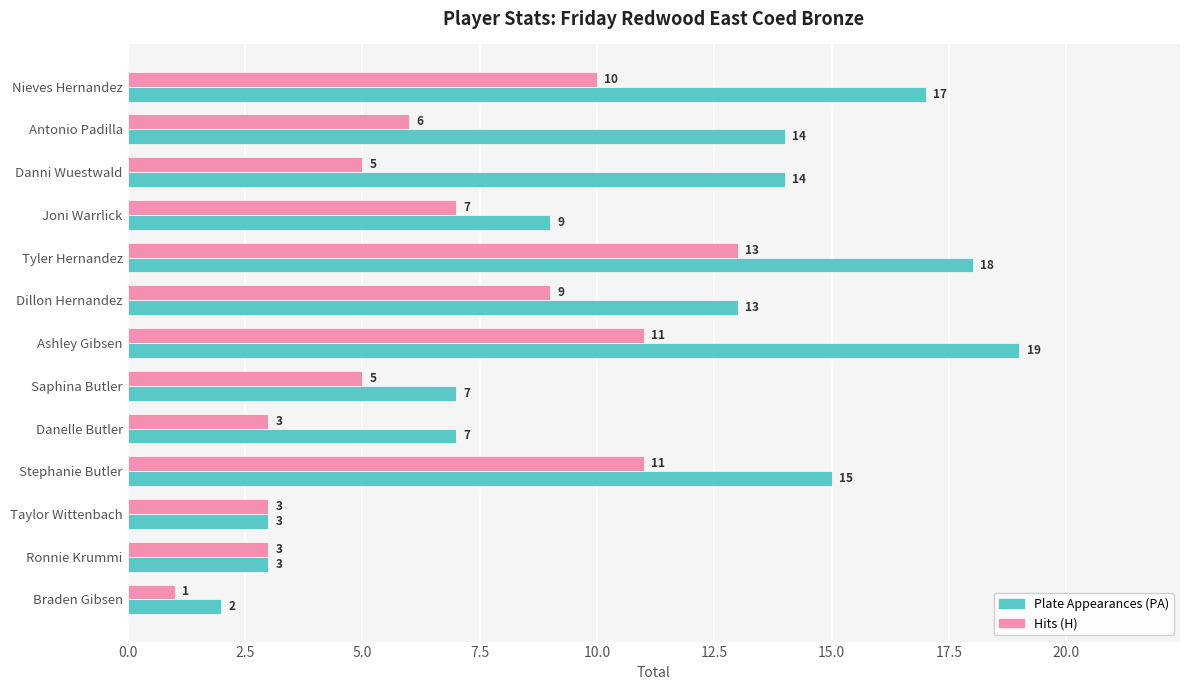

At Danelle Butler, list the series in order from largest to smallest.

Plate Appearances (PA), Hits (H)